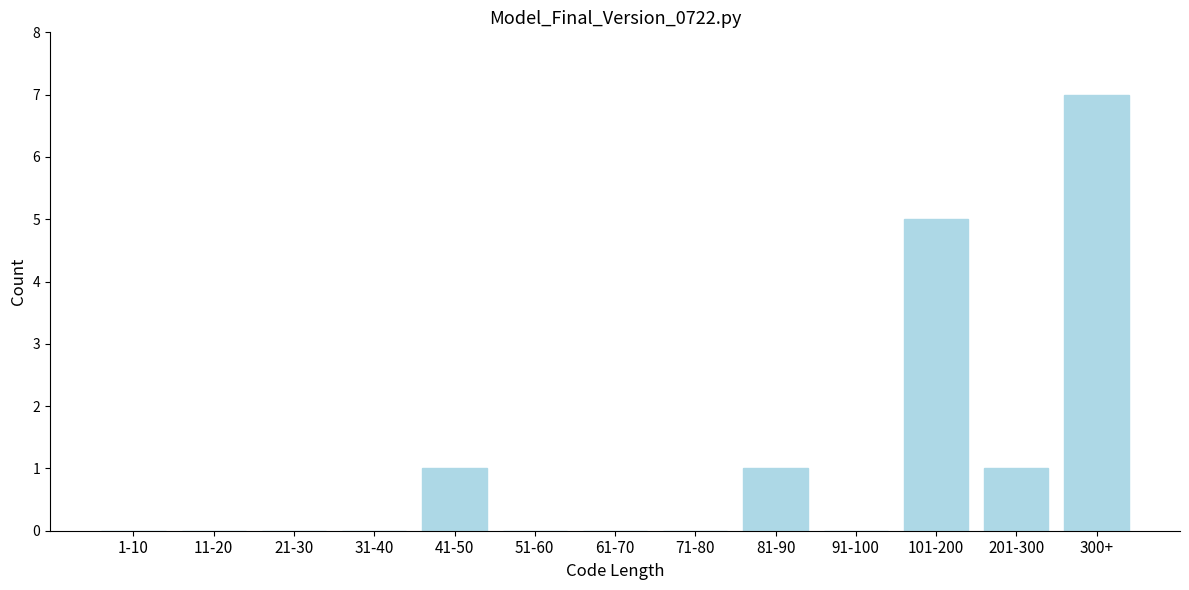

Reading left to right, extract all data points from this chart.

1-10=0	11-20=0	21-30=0	31-40=0	41-50=1	51-60=0	61-70=0	71-80=0	81-90=1	91-100=0	101-200=5	201-300=1	300+=7